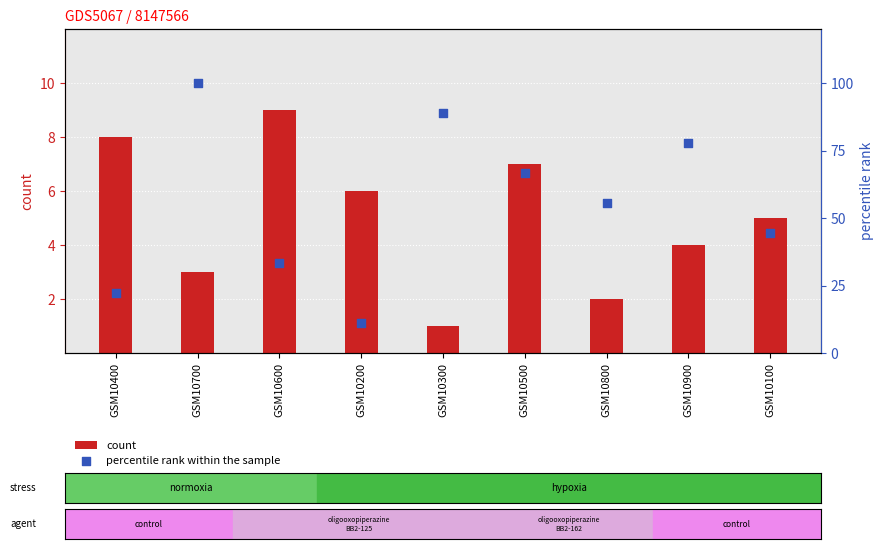

What is the total value across all series at GSM10200?

17.1